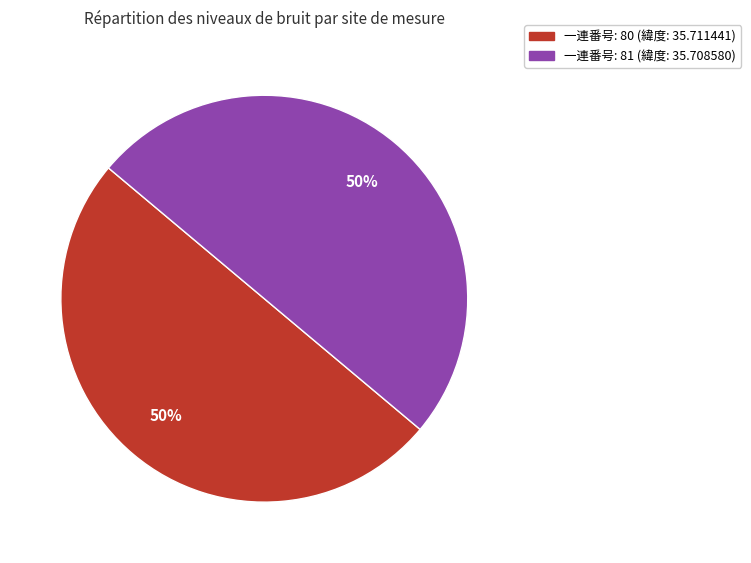

To the nearest percent, what is the average slice percentage?

50%